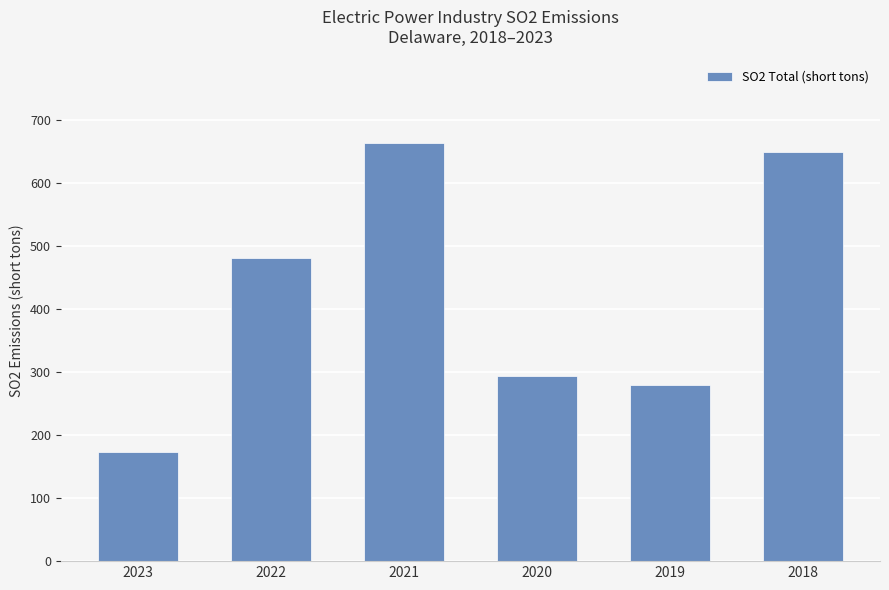

Read the value at 2019, to the nearest 5.

280